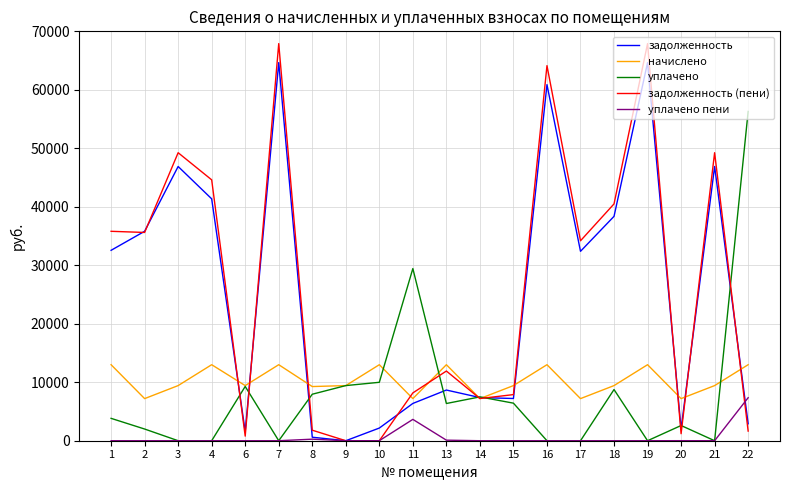

Which series has the largest total across all categories?

задолженность (пени)